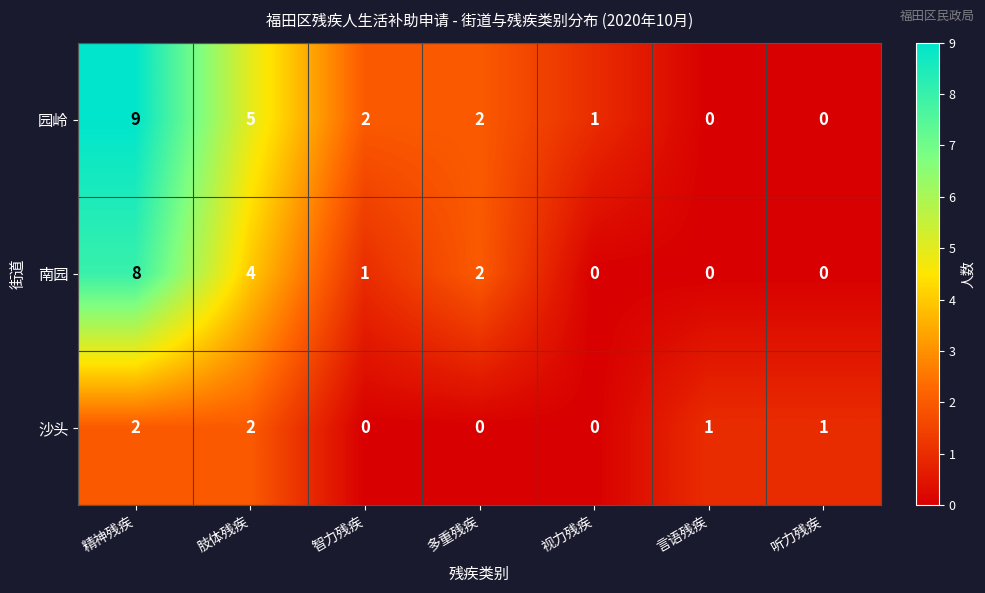

Where is 园岭 nearest to the value 4?

肢体残疾